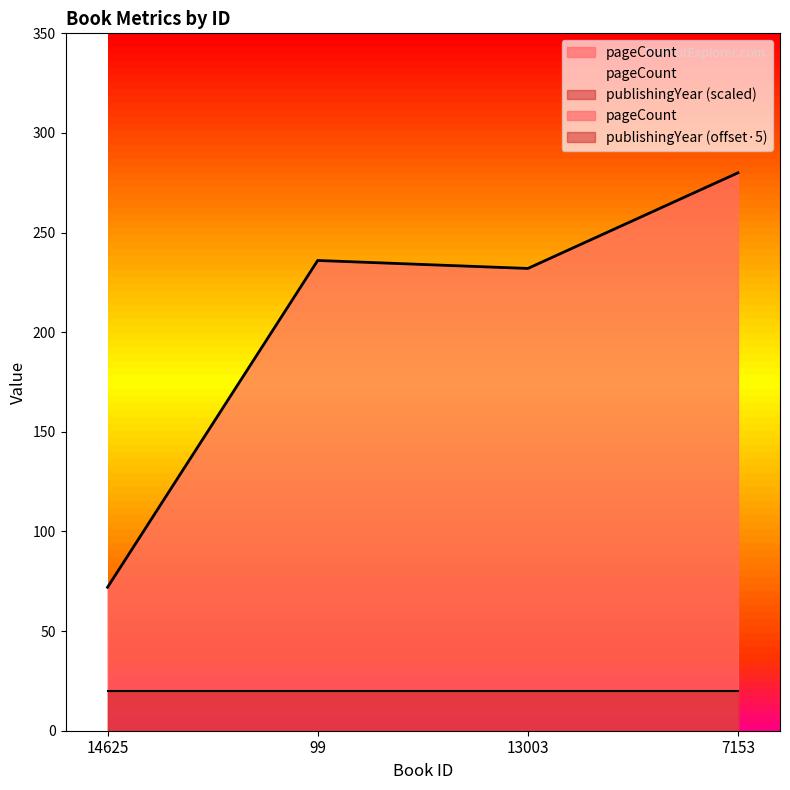

What is the sum of all values?

820